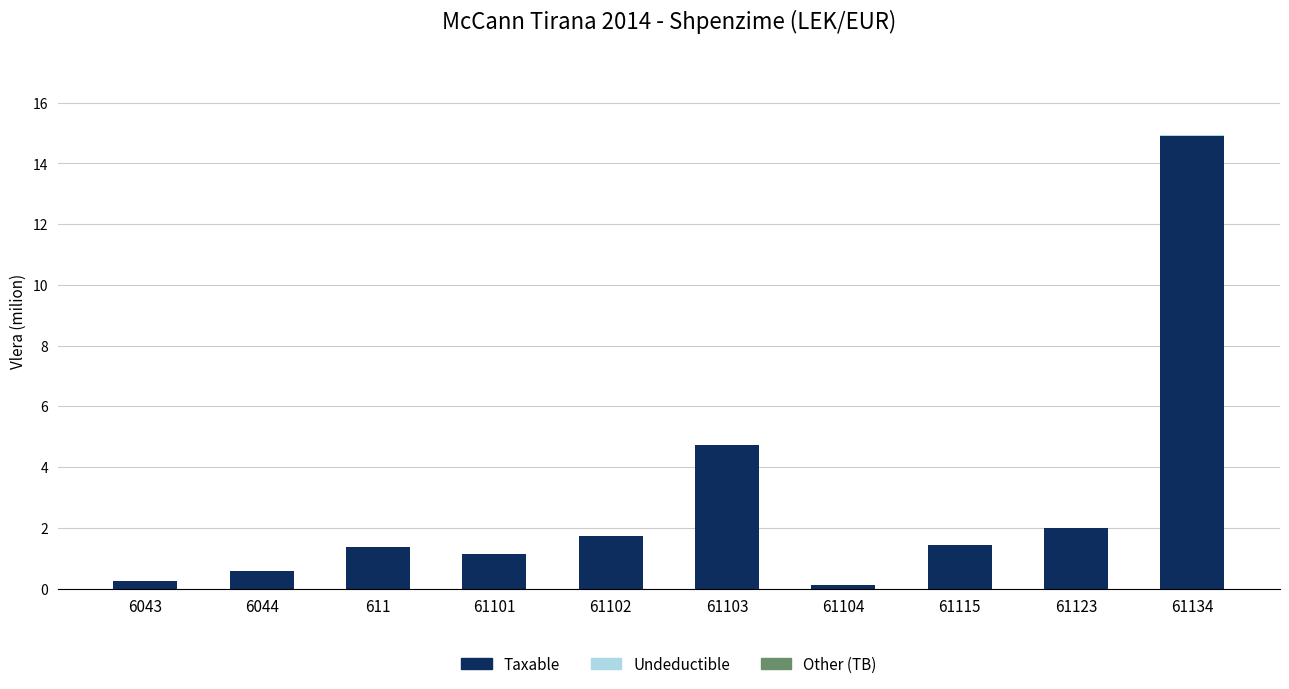

At which category is the sum across all series the highest?

61134